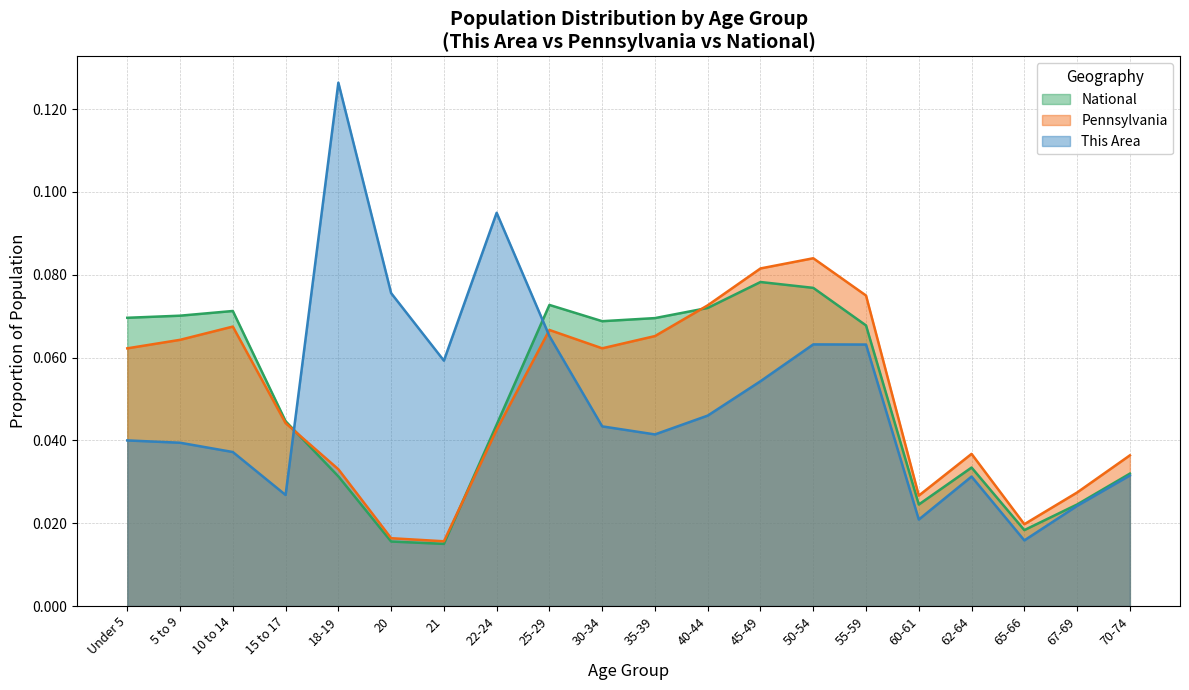

Count the Pennsylvania values in the range 0 to 1.

20